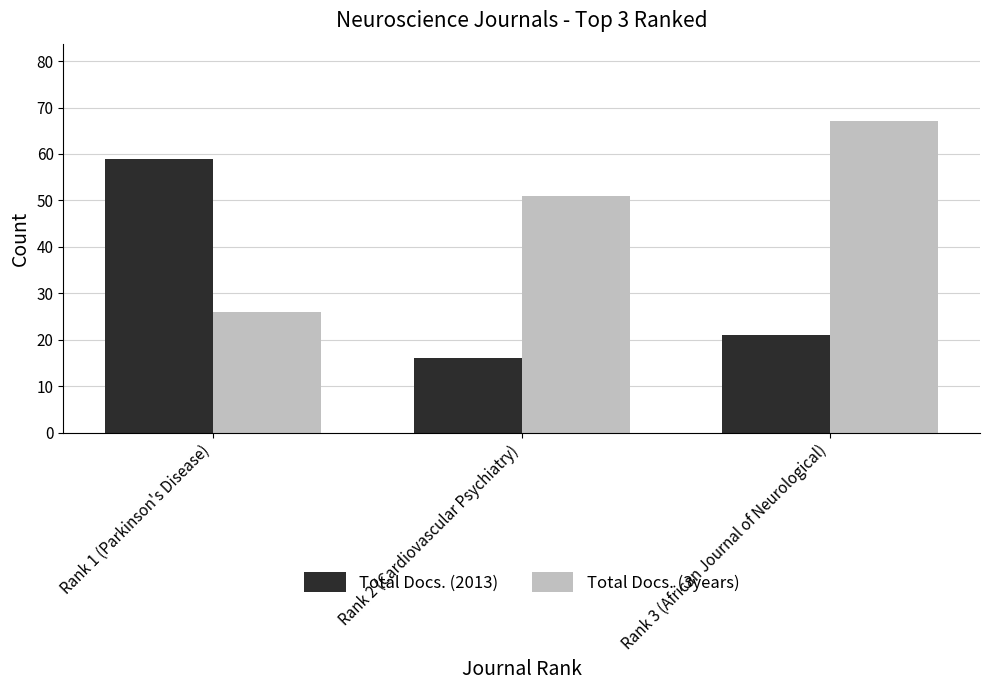

Count the number of categories in the chart.

3